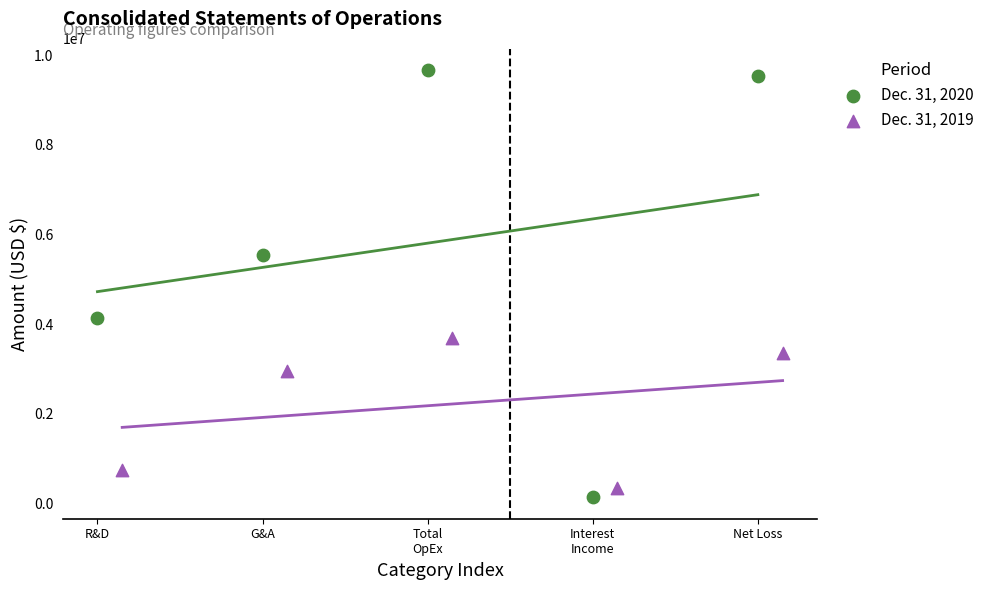

Which series has the widest spread of Y values?

Dec. 31, 2020